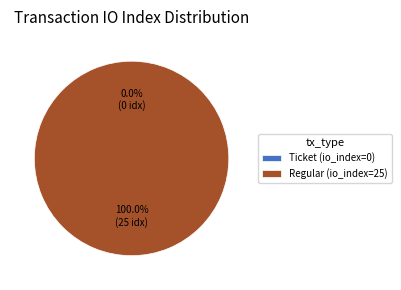

How many slices are in this pie chart?

2